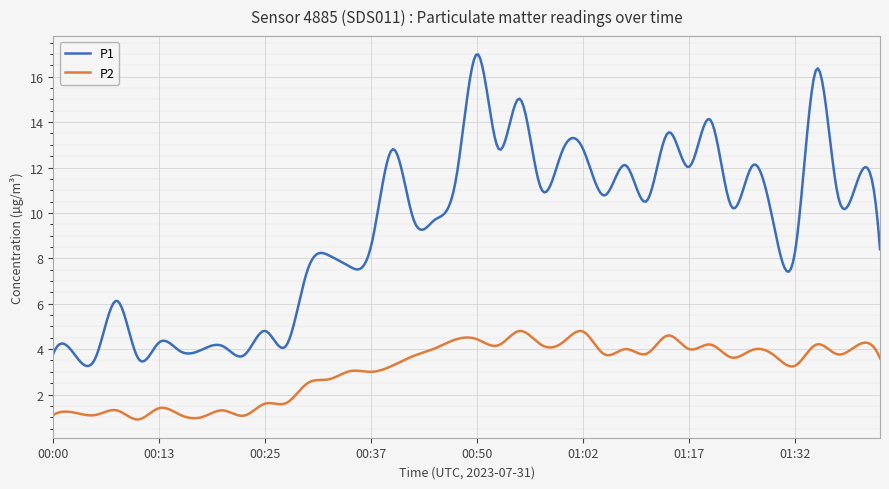

True or false: P1 and P2 intersect in this chart.

False